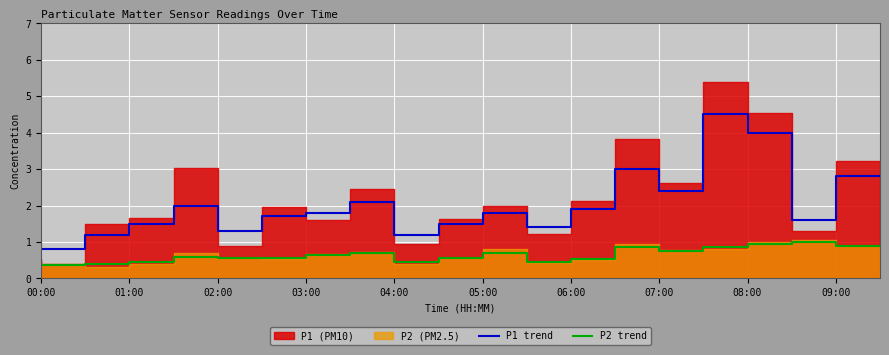

The value of P1 trend at 00:00 is 1.0. True or false?

True